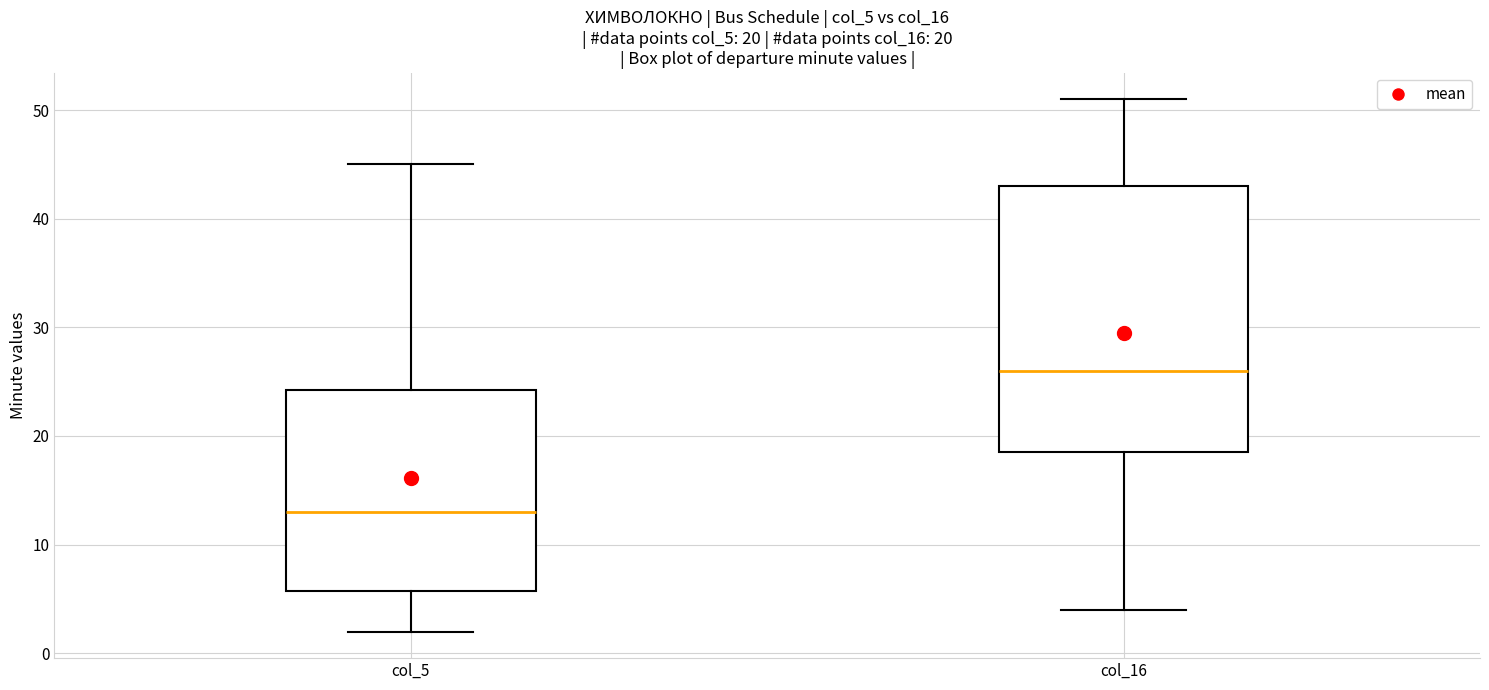

Comparing the boxes themselves (not the whiskers), which one is the tallest?

col_16